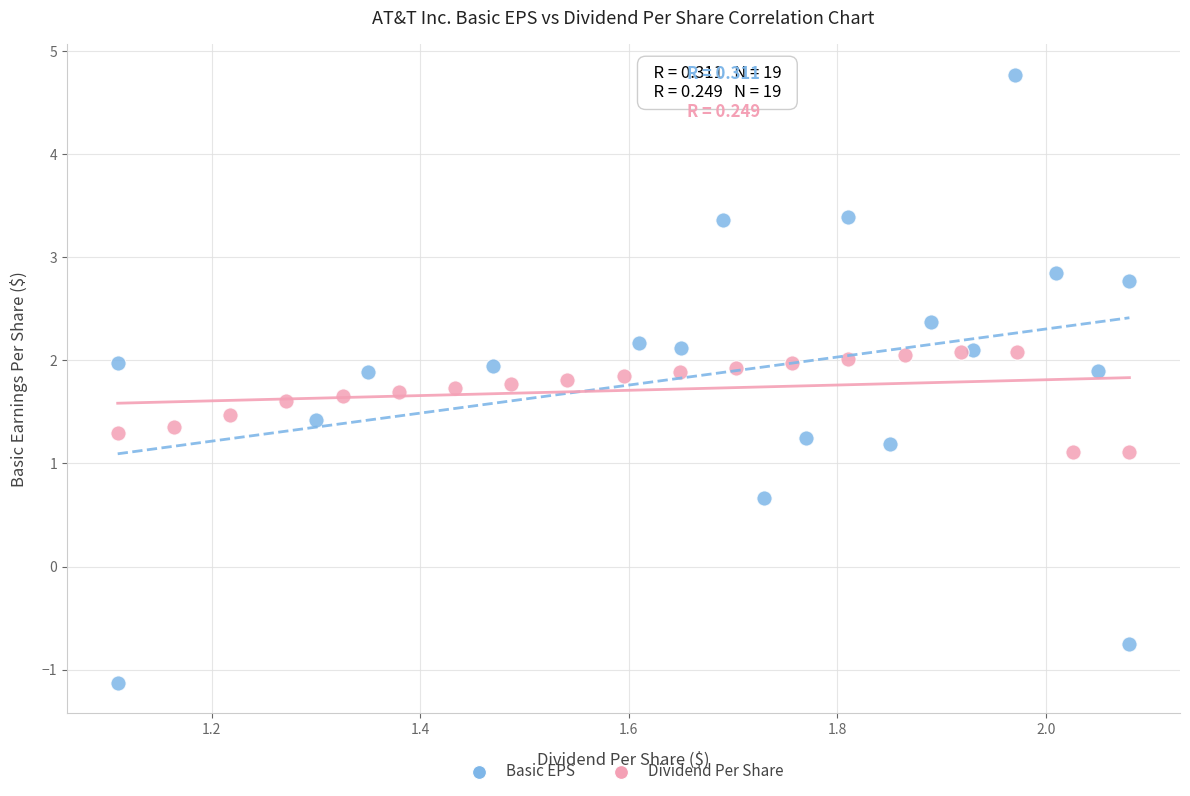

What are all the series names shown in the legend?

Basic EPS, Dividend Per Share